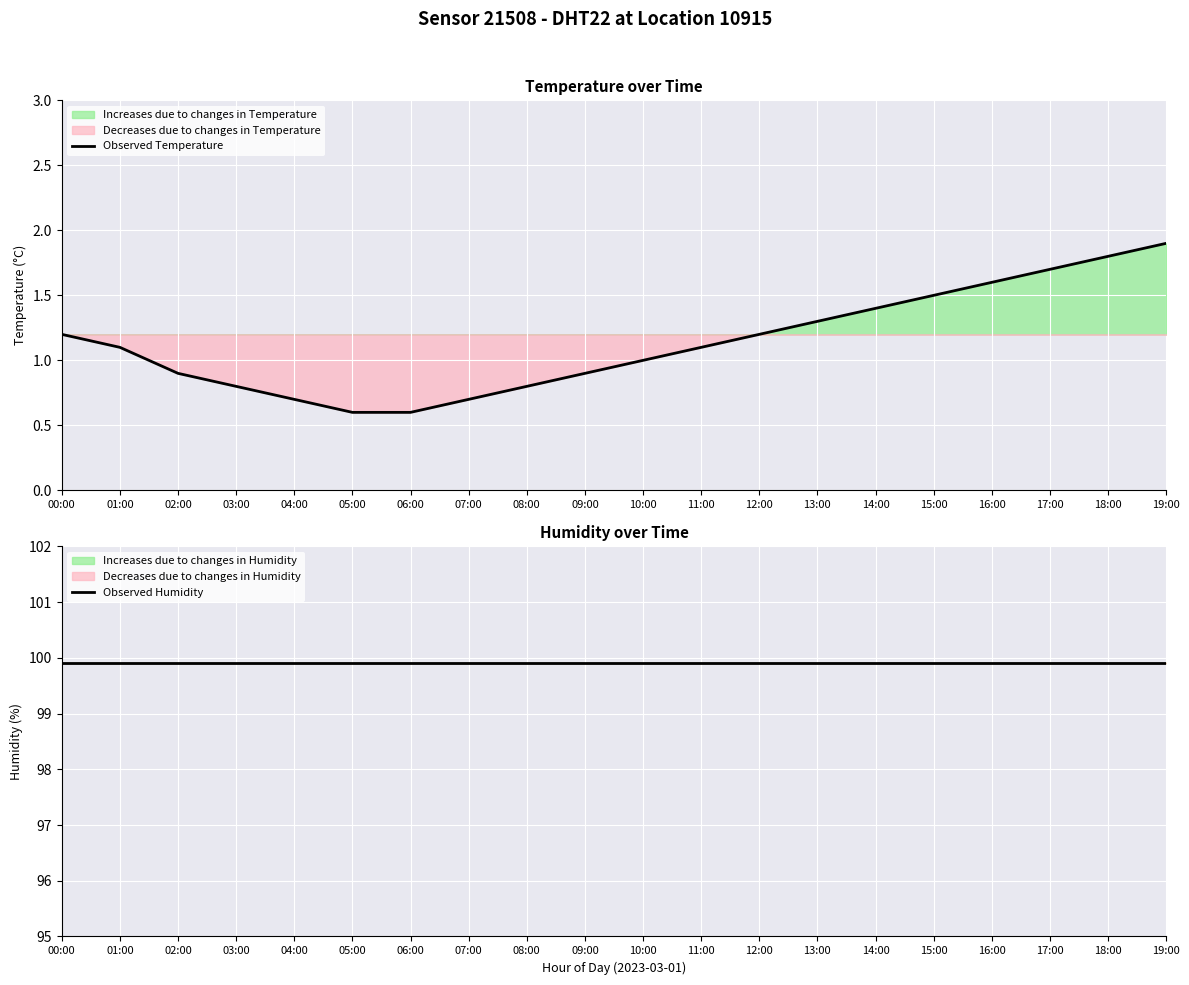

How many distinct data groups are displayed?

2